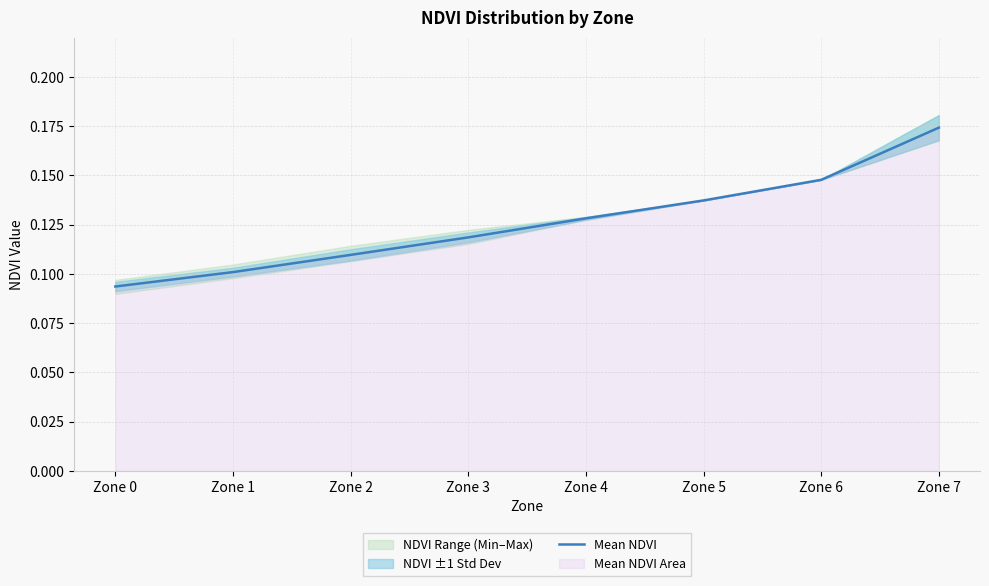

Which has a higher value, Zone 7 or Zone 1?

Zone 7